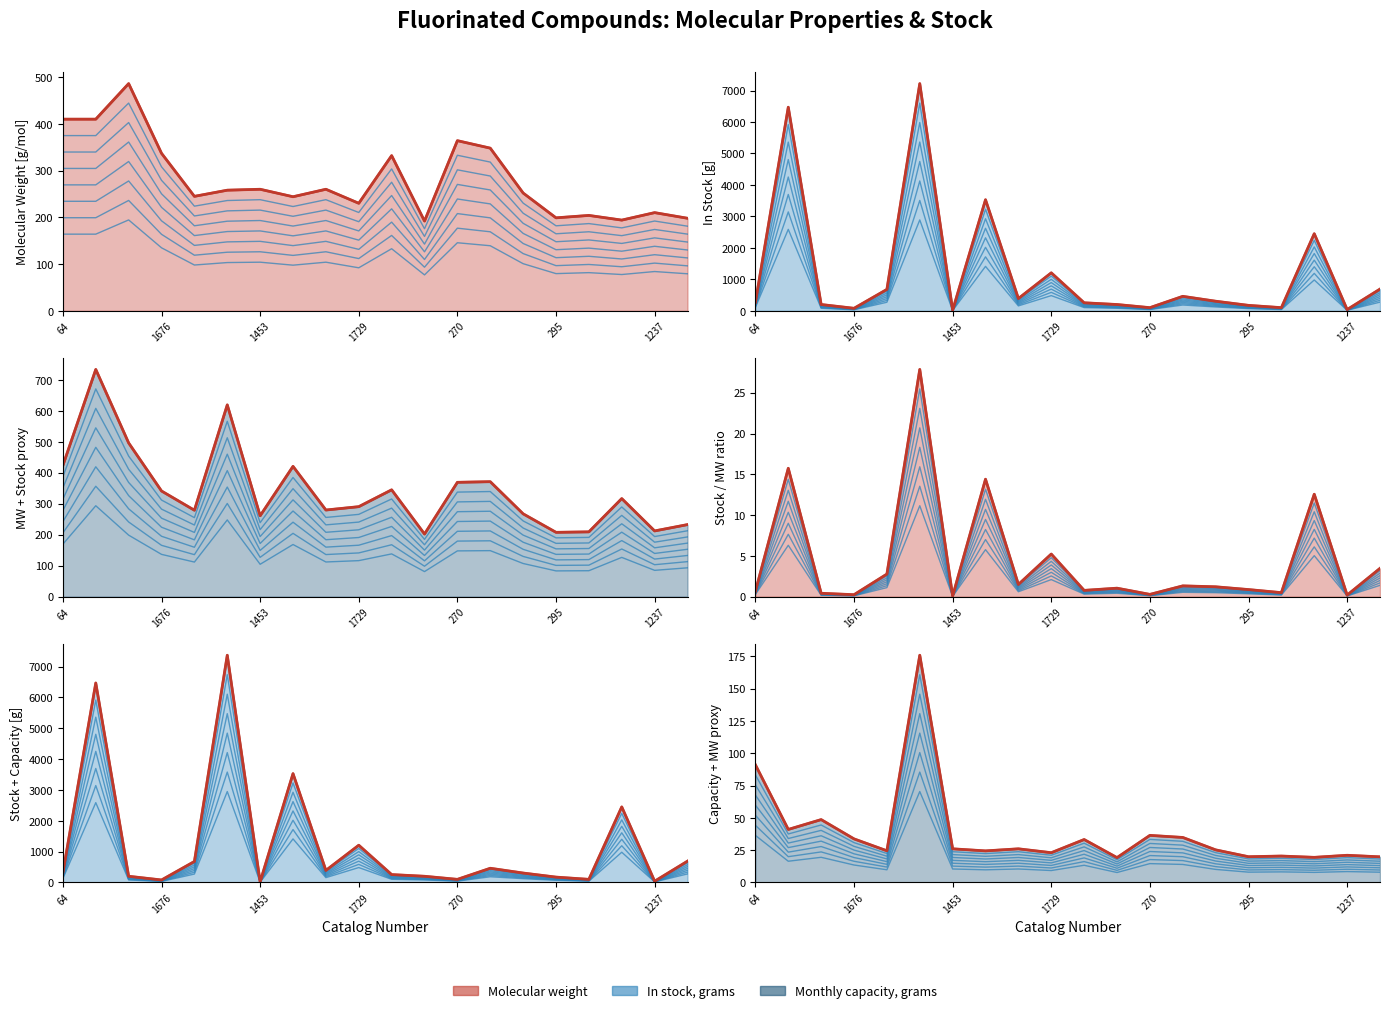

How many values in the Molecular weight series are below 103?

10